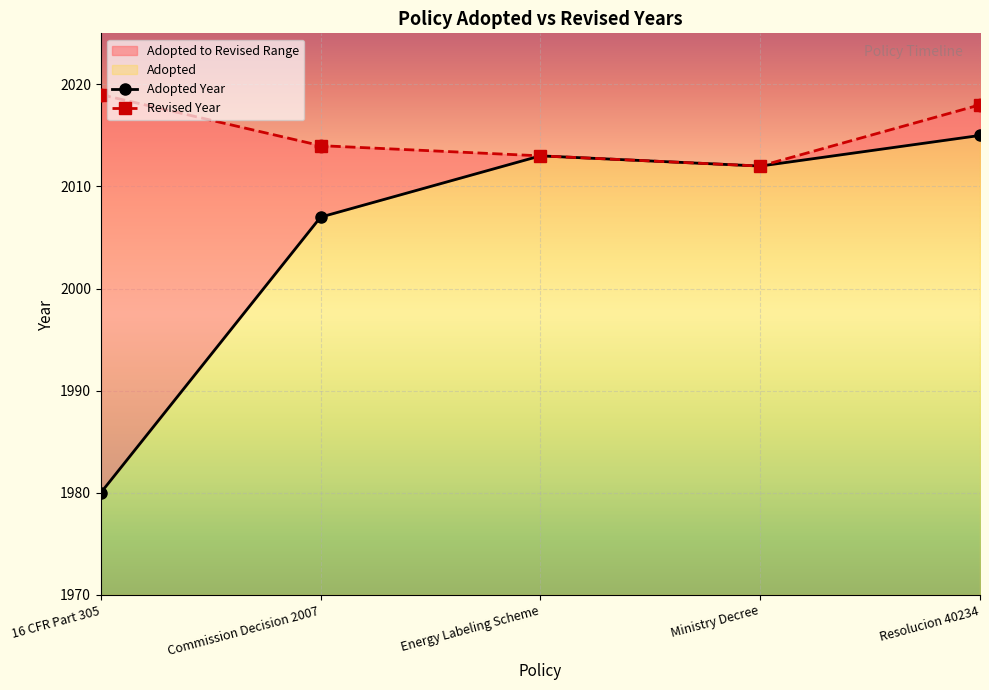

Which series has the largest Y range (max minus min)?

Adopted Year